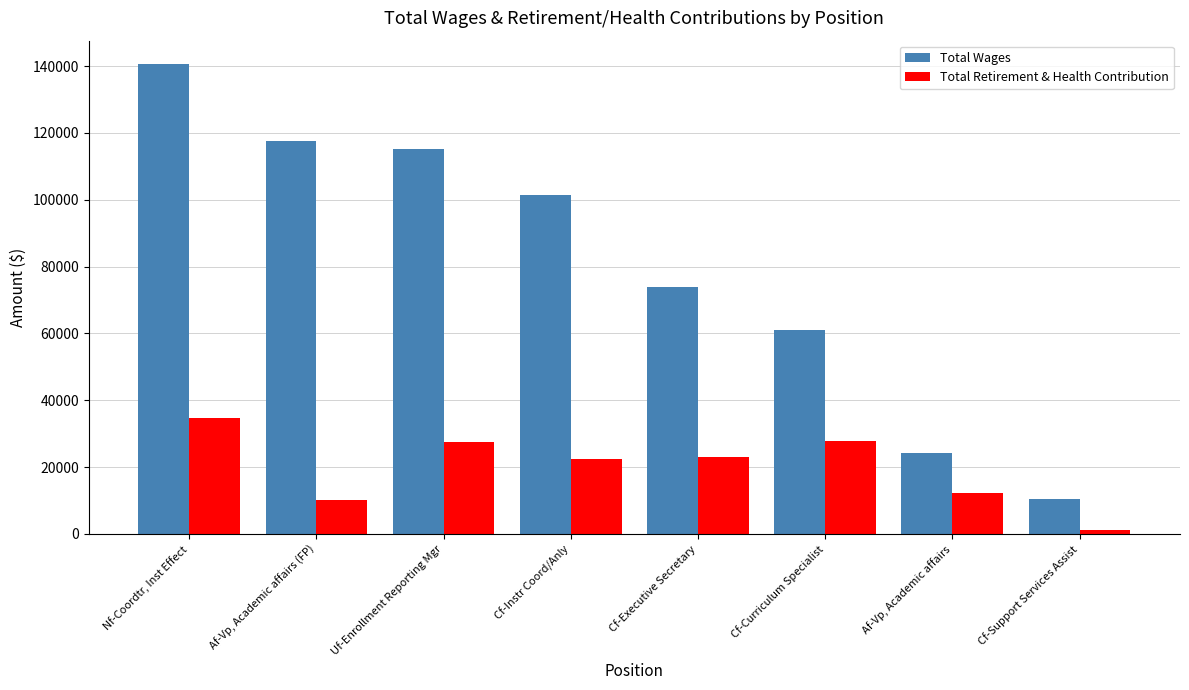

Is the value of Total Wages at Cf-Instr Coord/Anly greater than the value of Total Retirement & Health Contribution at Cf-Support Services Assist?

Yes